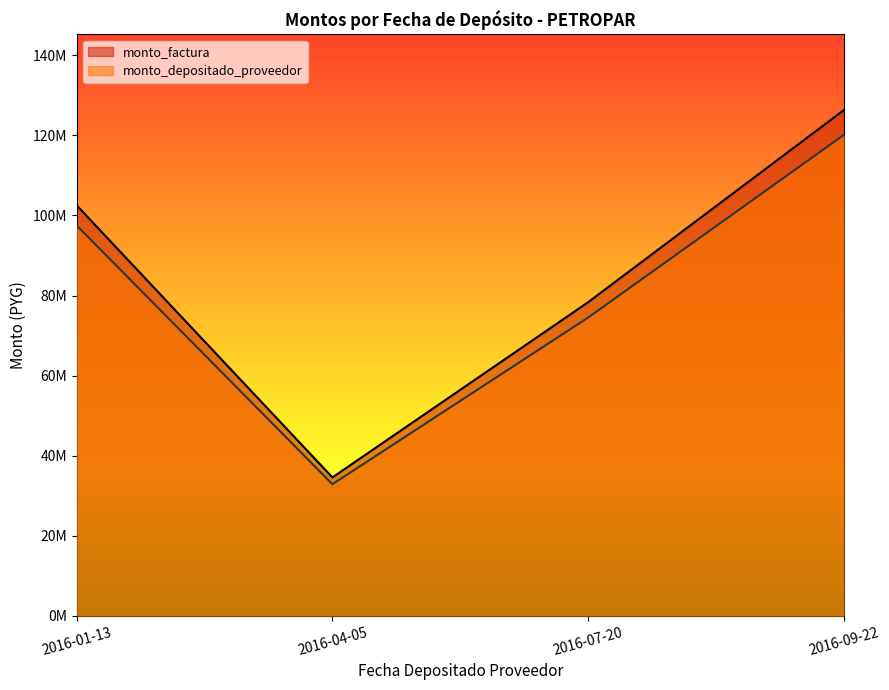

What is the lowest value of the monto_depositado_proveedor series?

32856493